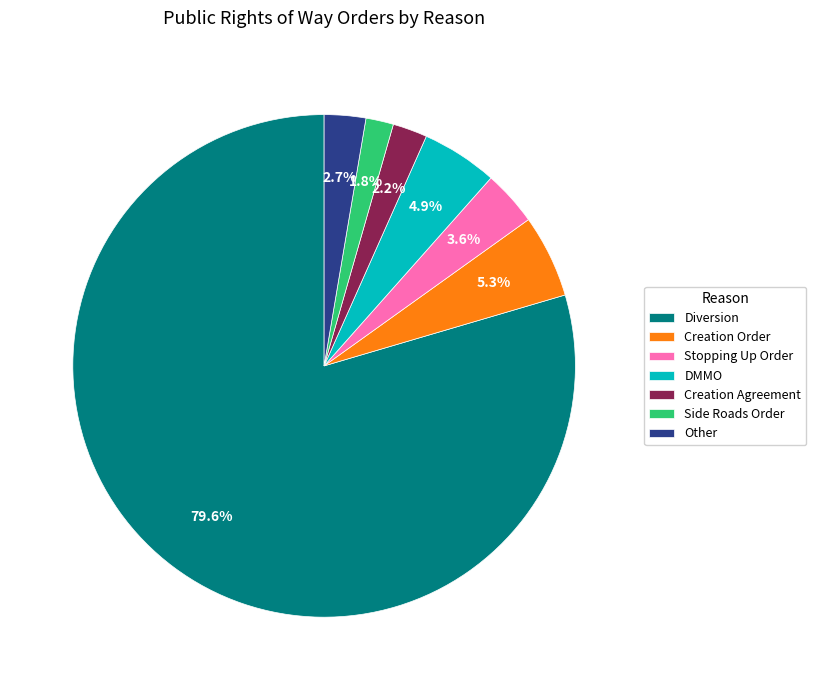

The Creation Order slice represents 1% of the pie. True or false?

False